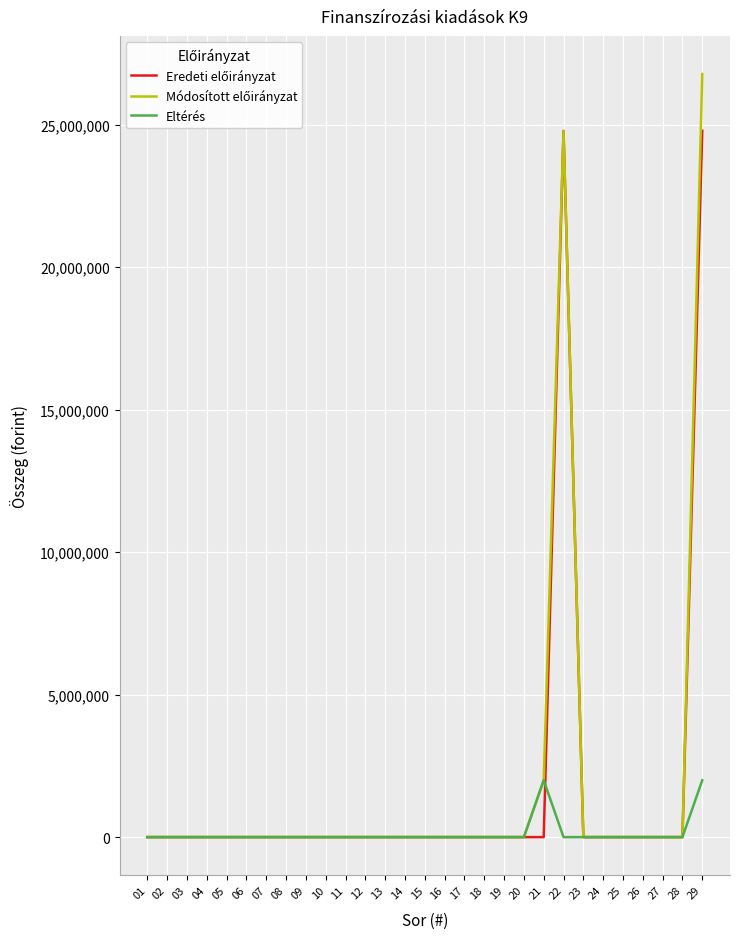

Does the chart display data point markers on the line(s)?

No